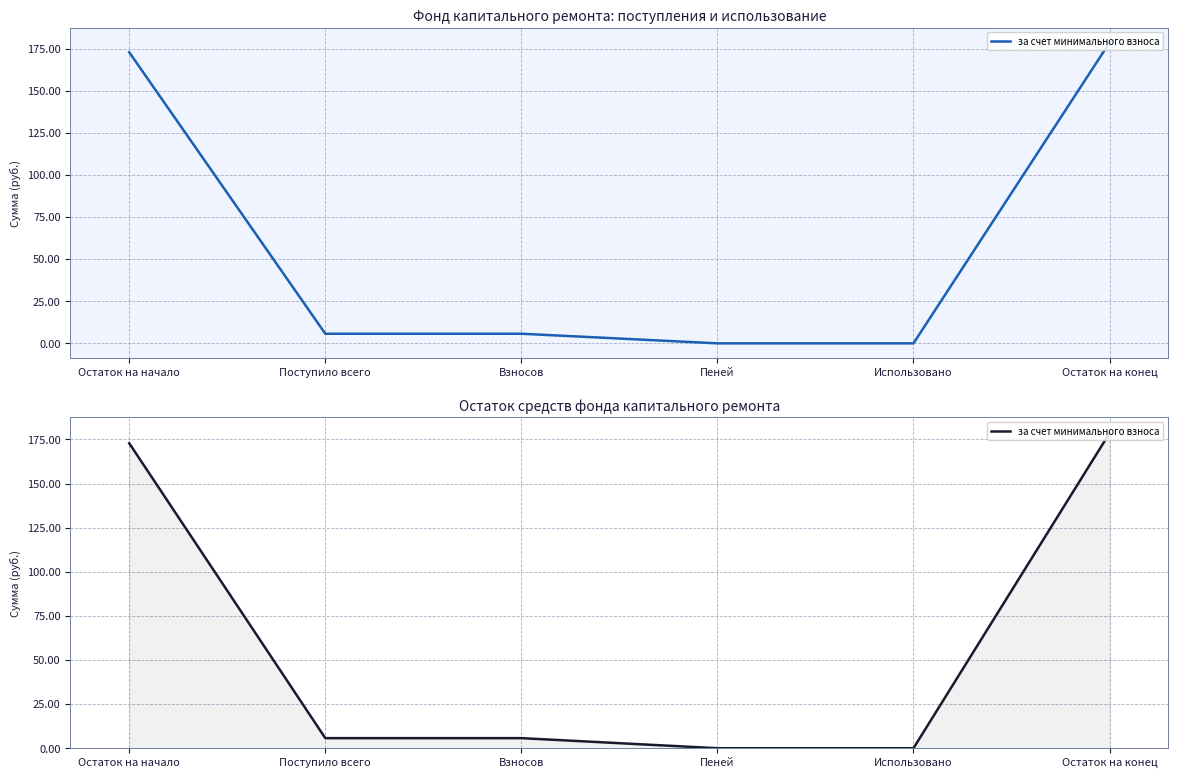

Does the chart have visible grid lines?

Yes